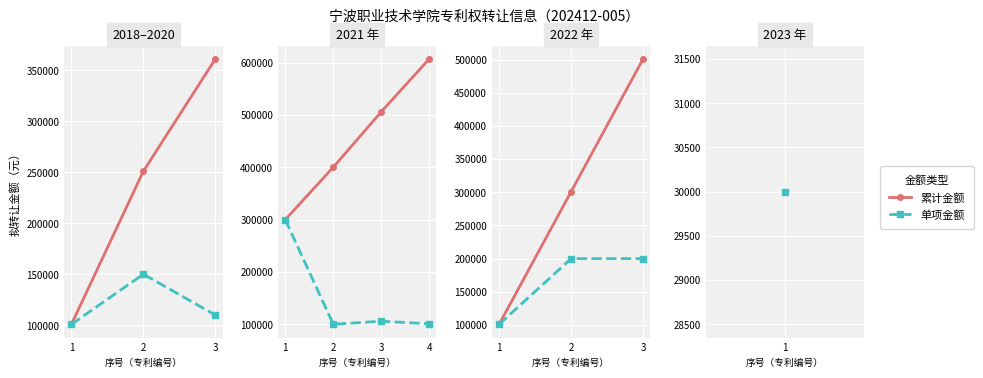

Between 1 and 3, which series saw the biggest shift?

累计转让金额